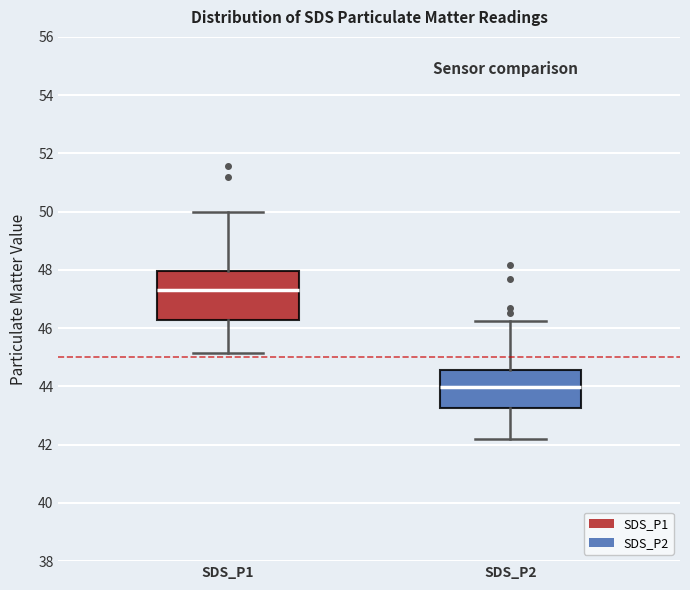

Reading left to right, transcribe this box plot: for each box, give where its median line is, the range the box spans, and where its two whiskers end, as read against the y-axis. The values are not printed on the chart, so give them approximately, as read against the axis.

SDS_P1: median 47.4, box 46.2 to 48.0, whiskers 45.2 to 50.0
SDS_P2: median 44.0, box 43.2 to 44.6, whiskers 42.2 to 46.2